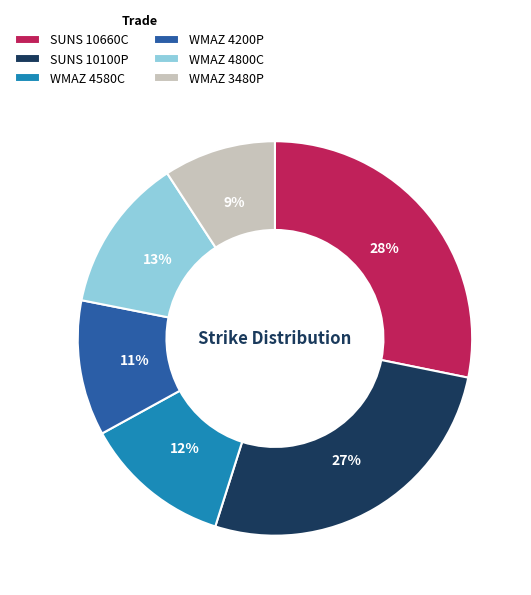

What is the ratio of the value at WMAZ 3480P to the value at WMAZ 4200P?

0.8